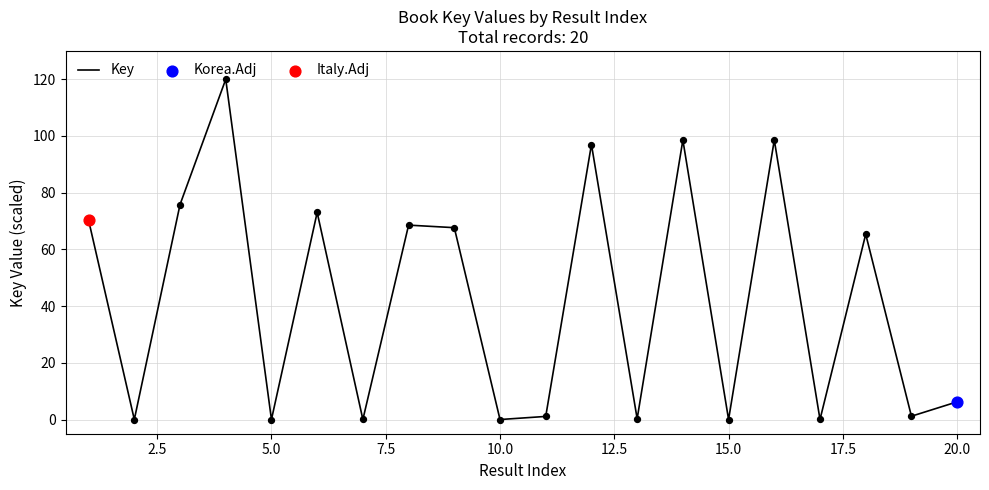

What is the maximum value shown in the chart?

120.0